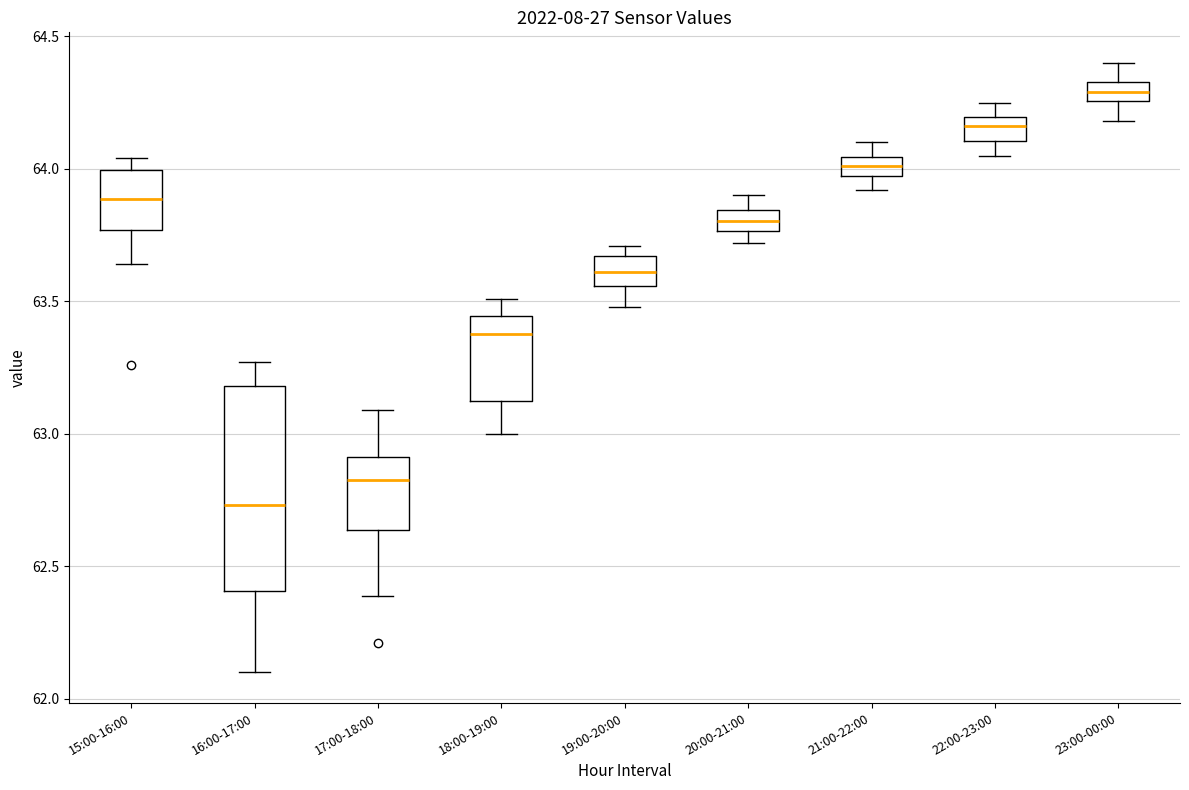

Where is the lower edge of the box for 23:00-00:00 on the y-axis? The values are not printed on the chart, so give them approximately, as read against the axis.

64.25